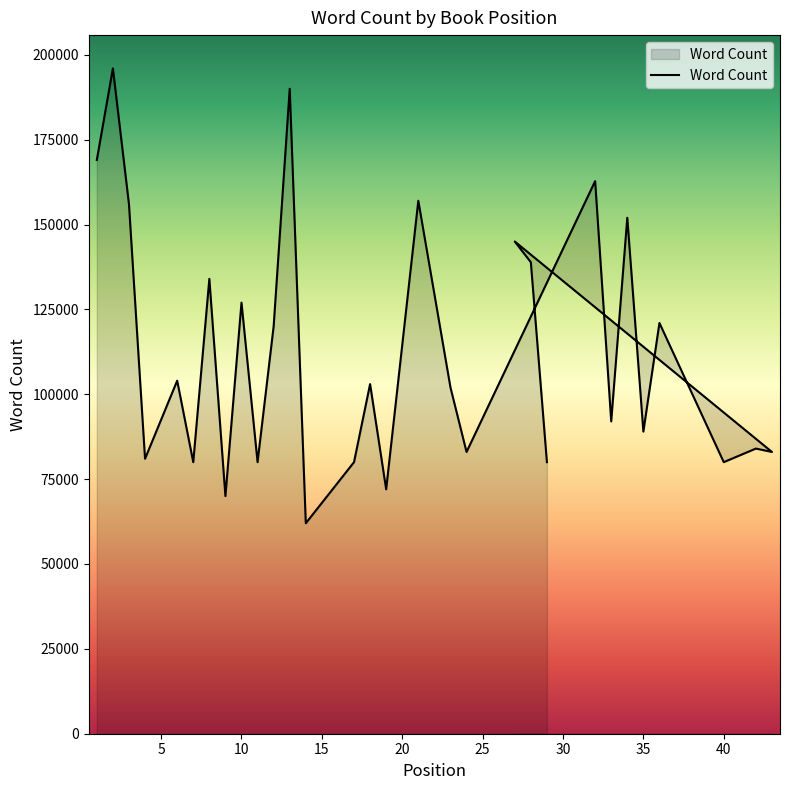

At which category does the chart reach its minimum across all series?

14